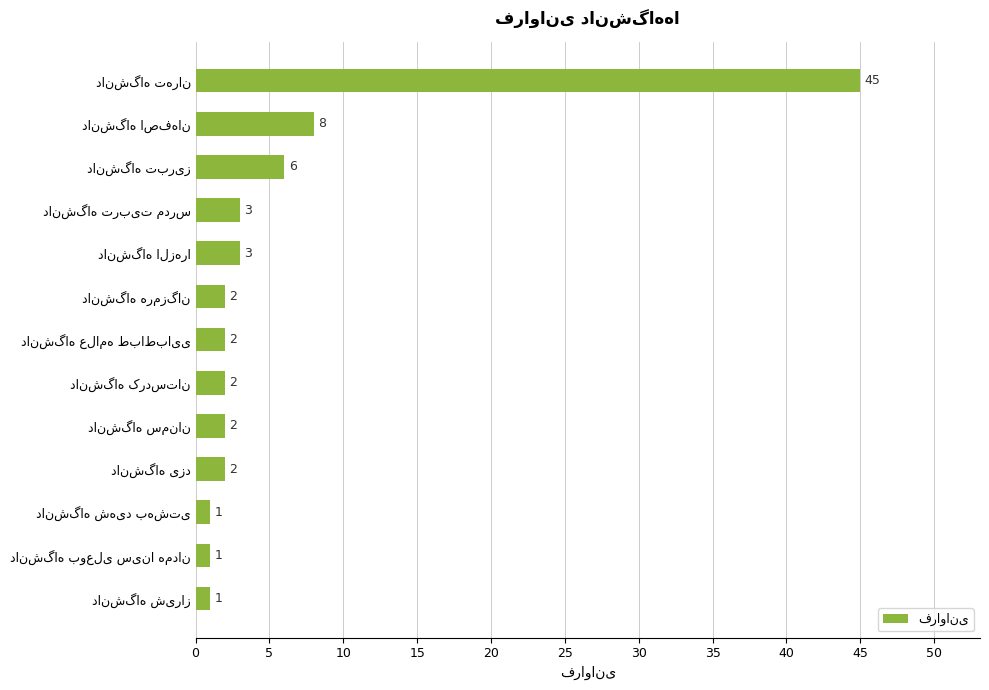

Are the bars horizontal?

Yes